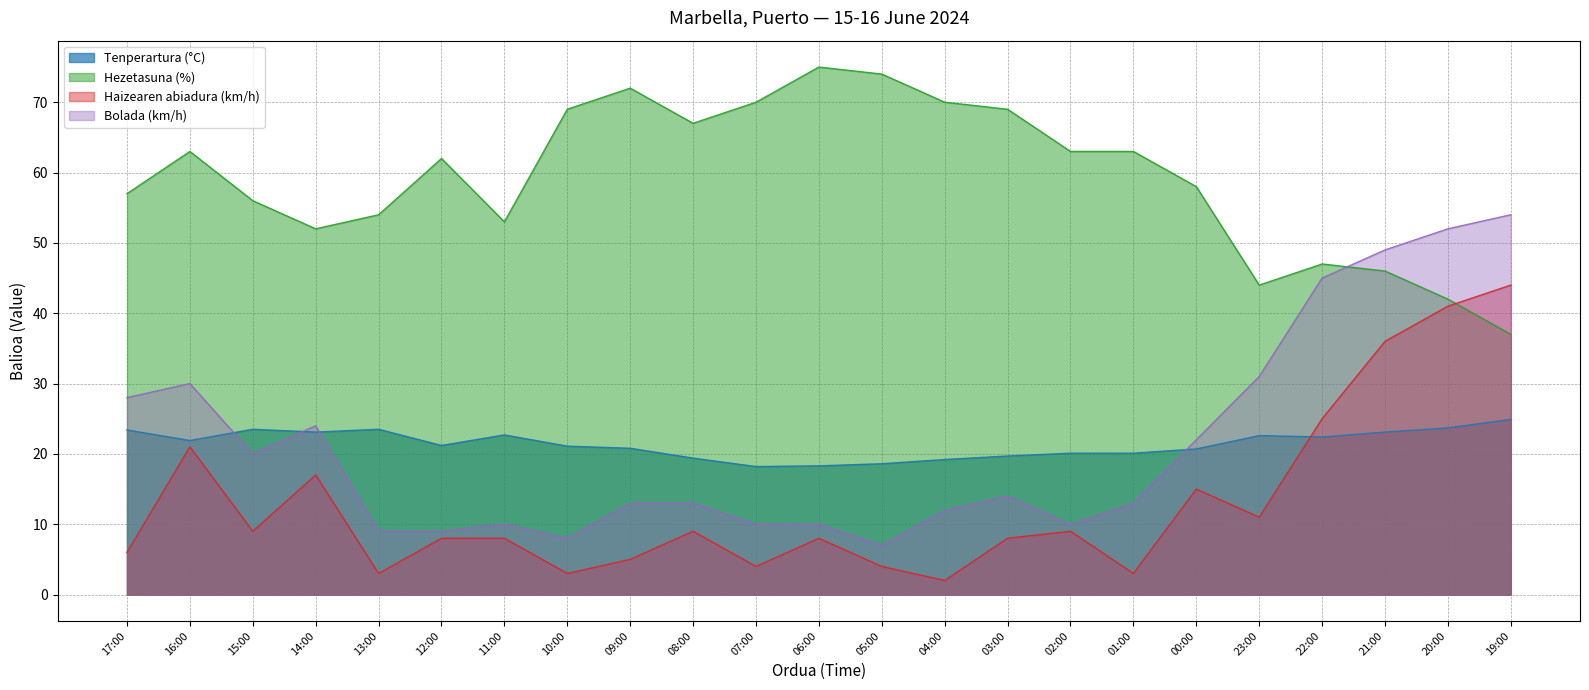

How many data points does each series have?

23